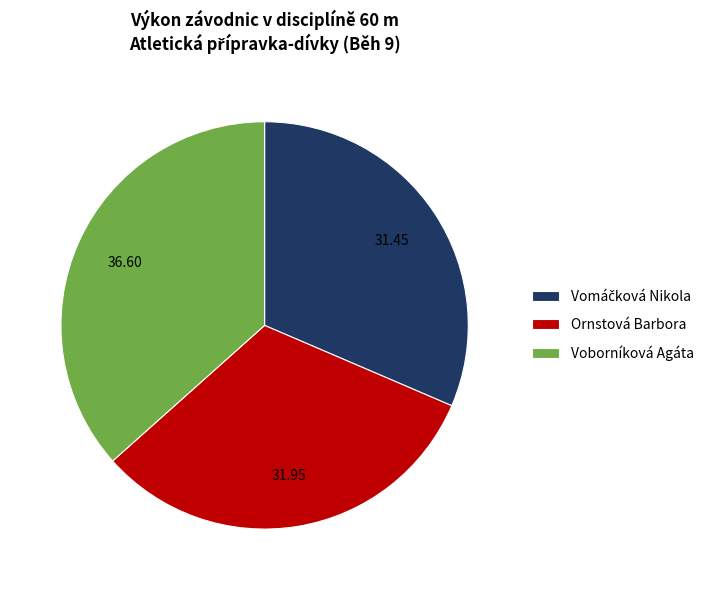

How many slices are in this pie chart?

3